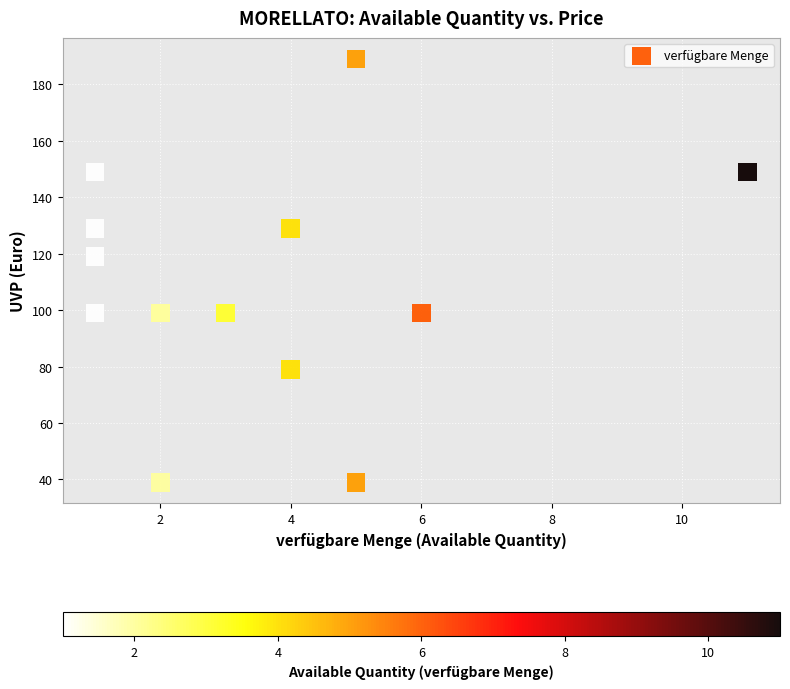

What Y value in the scatter plot is closest to 114?

119